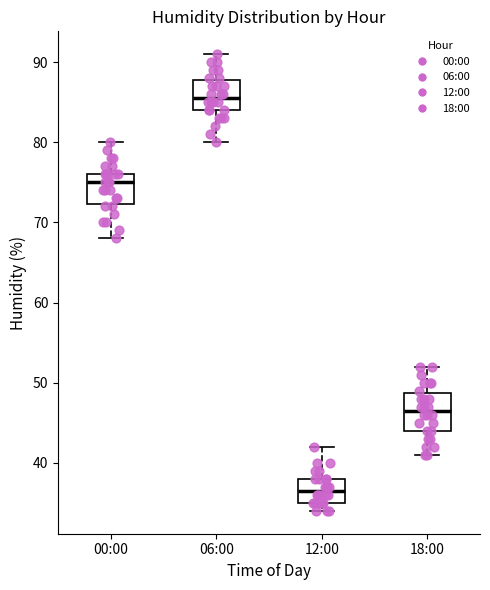

Which box is the tallest, from its lower edge to its upper edge?

18:00